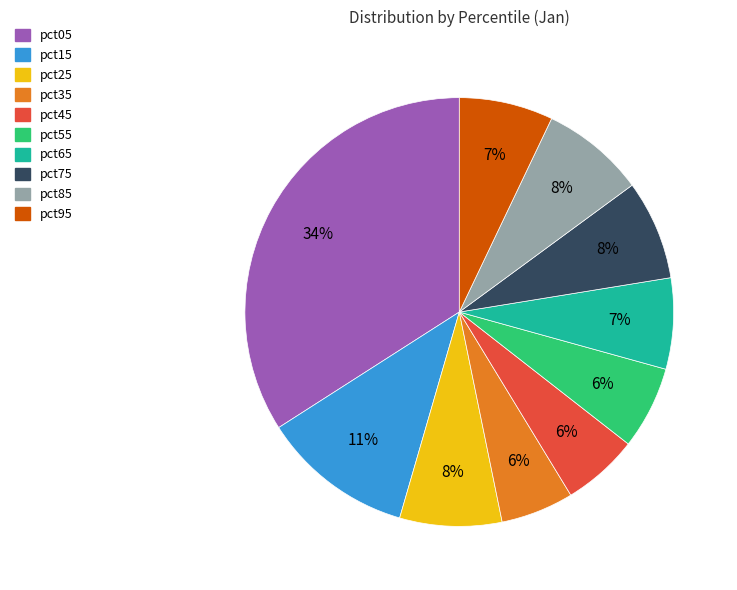

Combined, do pct75 and pct35 account for over 50%?

No